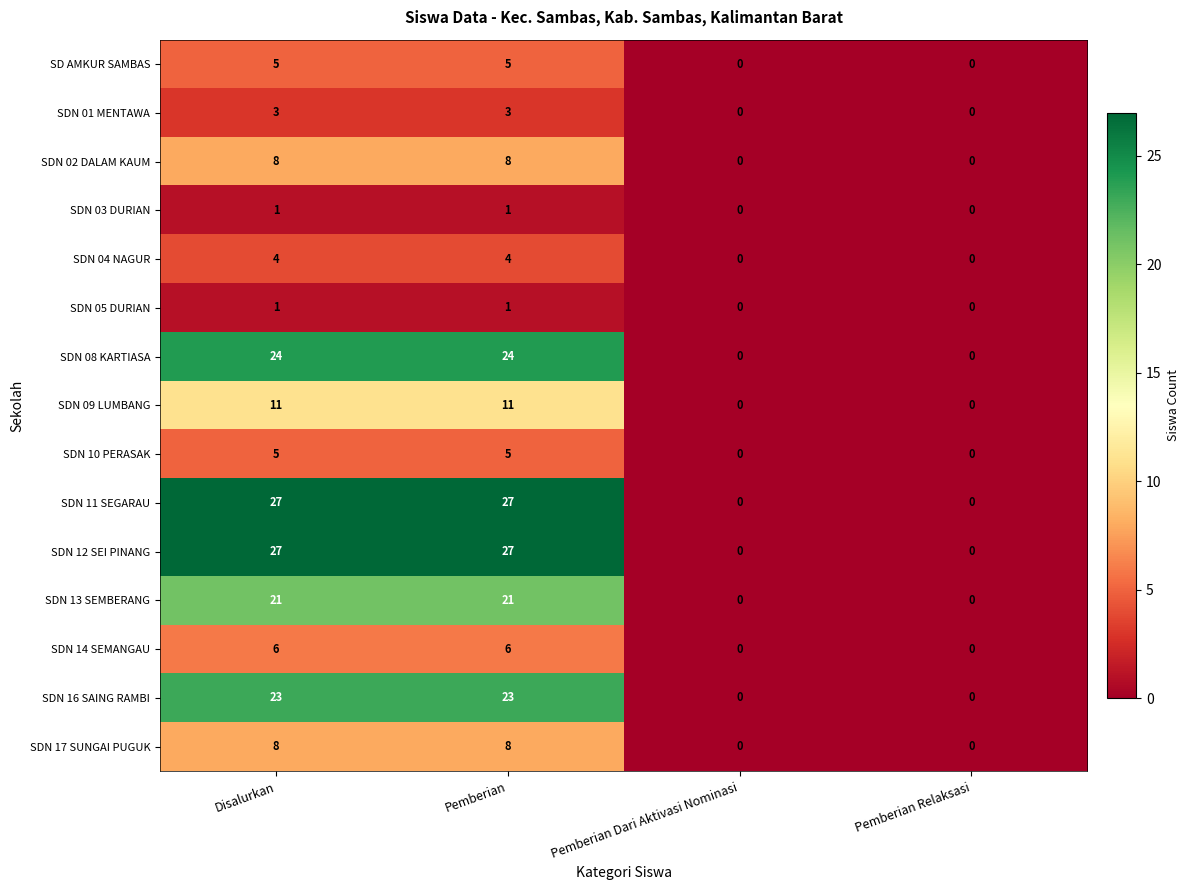

Is the value of SD AMKUR SAMBAS at Pemberian Relaksasi greater than the value of SDN 16 SAING RAMBI at Pemberian?

No